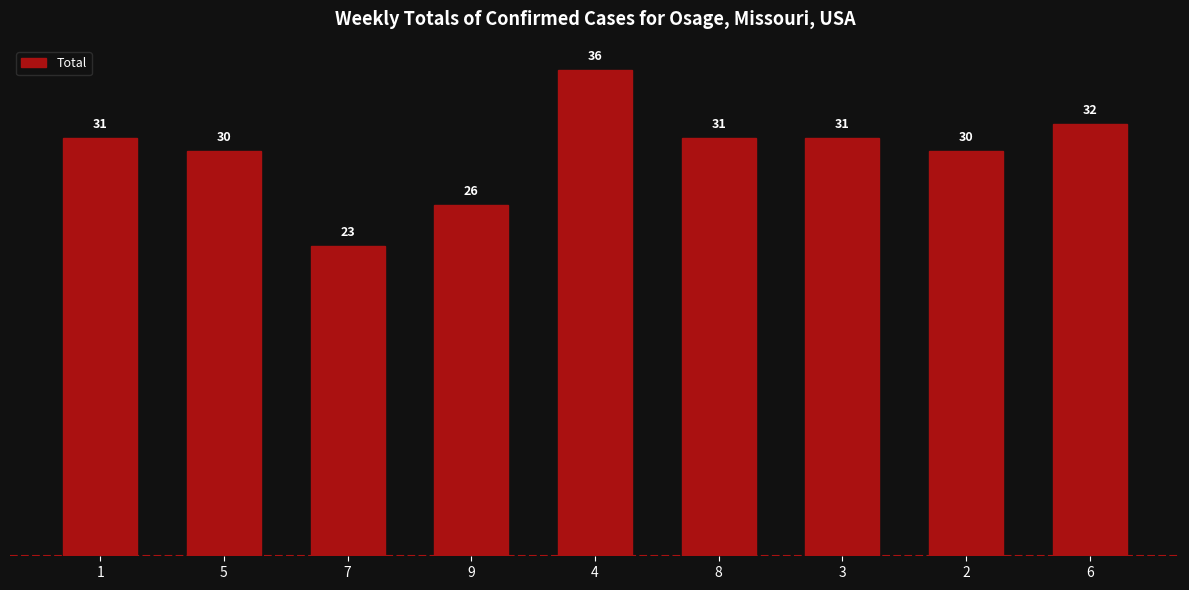

Reading right to left, list all the values displayed in this chart.

6=32	2=30	3=31	8=31	4=36	9=26	7=23	5=30	1=31